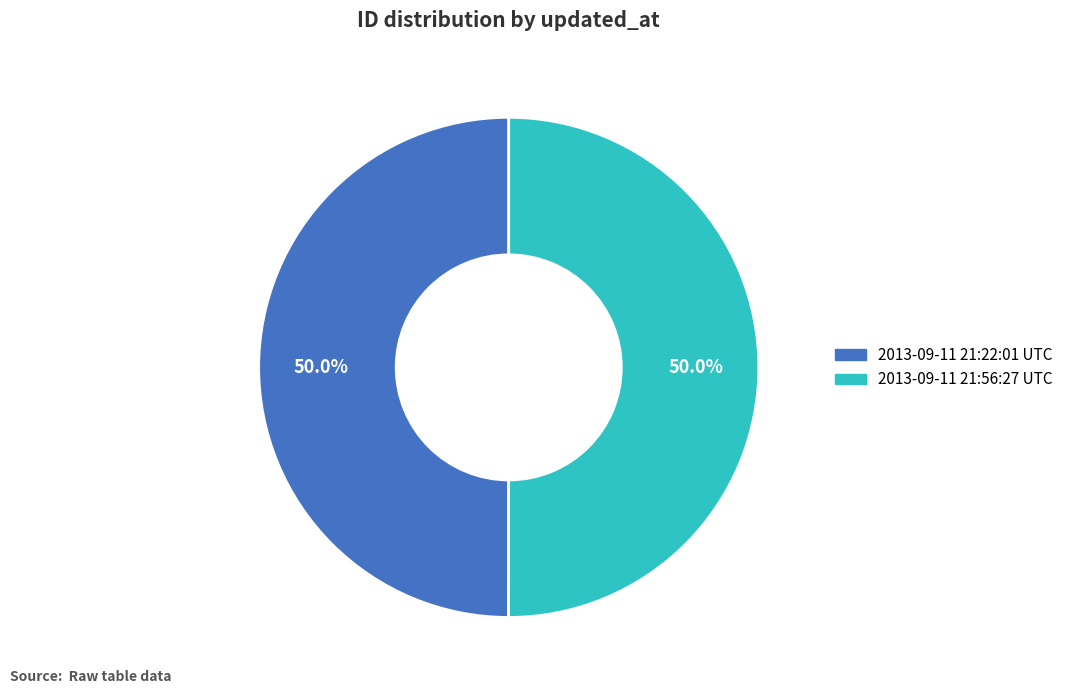

Approximately how many times larger is the value at 2013-09-11 21:56:27 UTC compared to 2013-09-11 21:22:01 UTC?

1.0